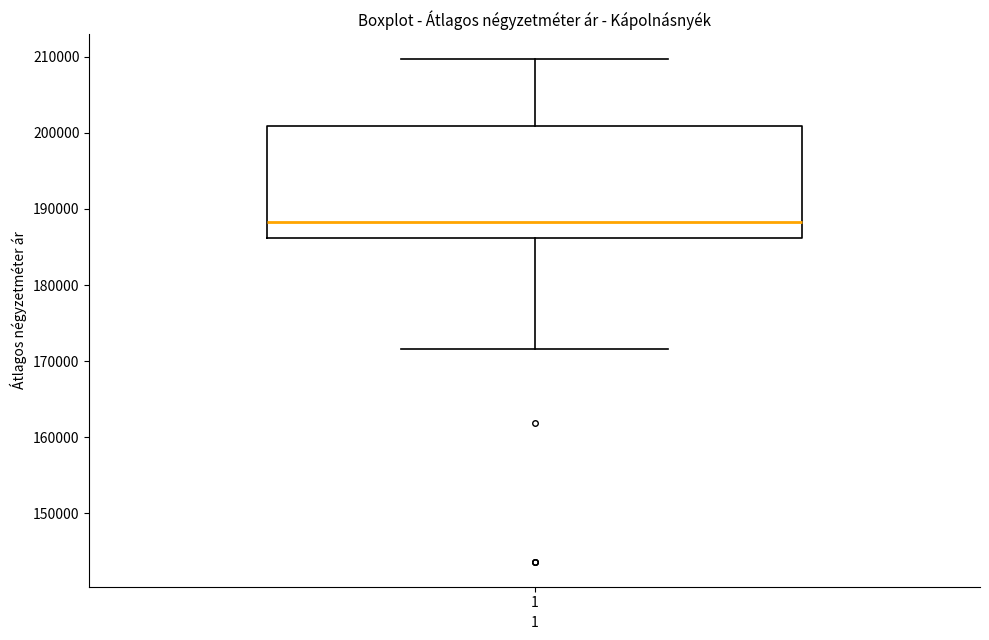

Read this box plot against the y-axis: the position of the median line, the range covered by the box, and the ends of both whiskers. The values are not printed on the chart, so give them approximately, as read against the axis.

median 188000, box 186000 to 201000, whiskers 172000 to 210000